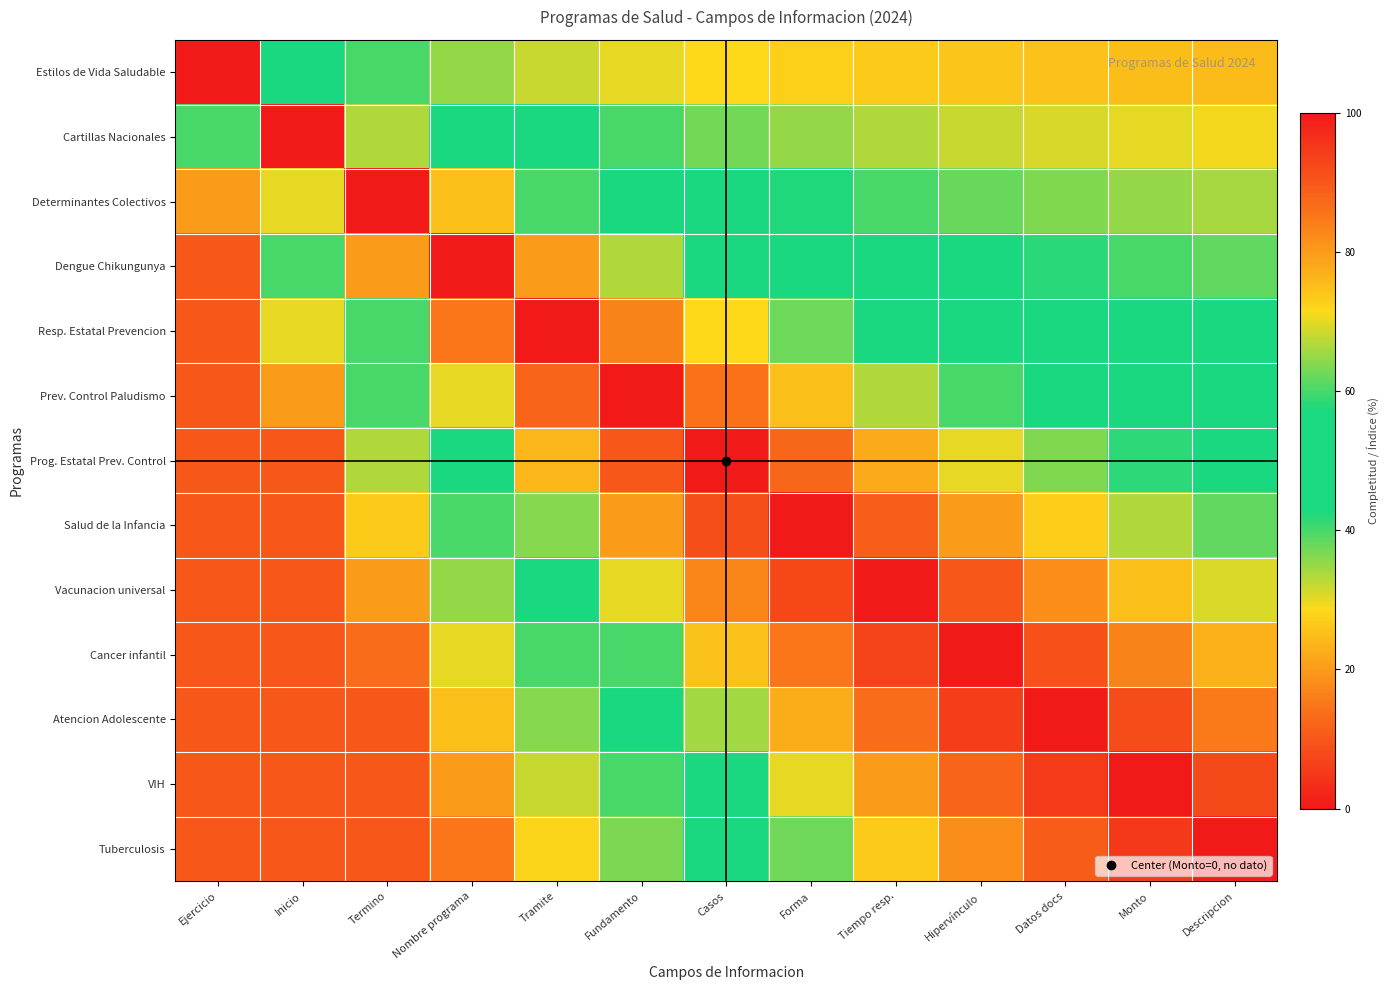

At how many categories does at least one series exceed 76?

13